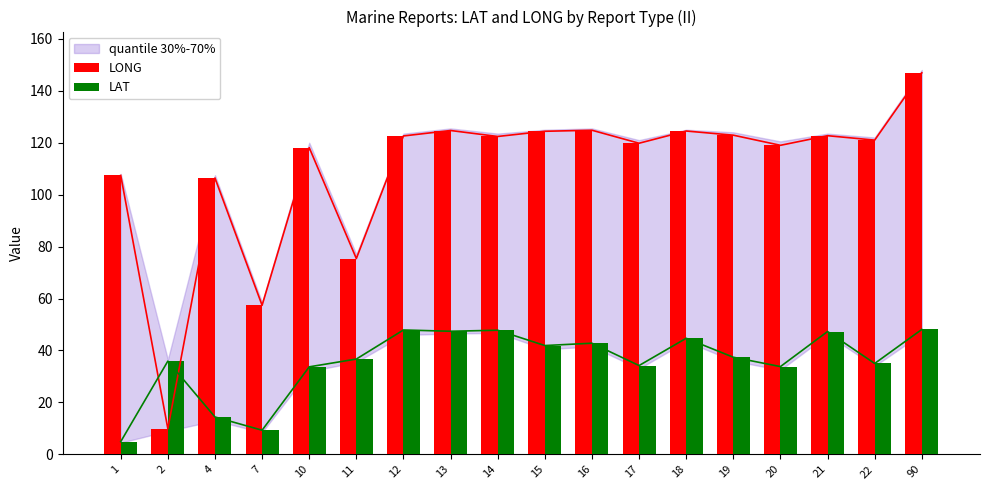

At which label does LAT reach its minimum?

1